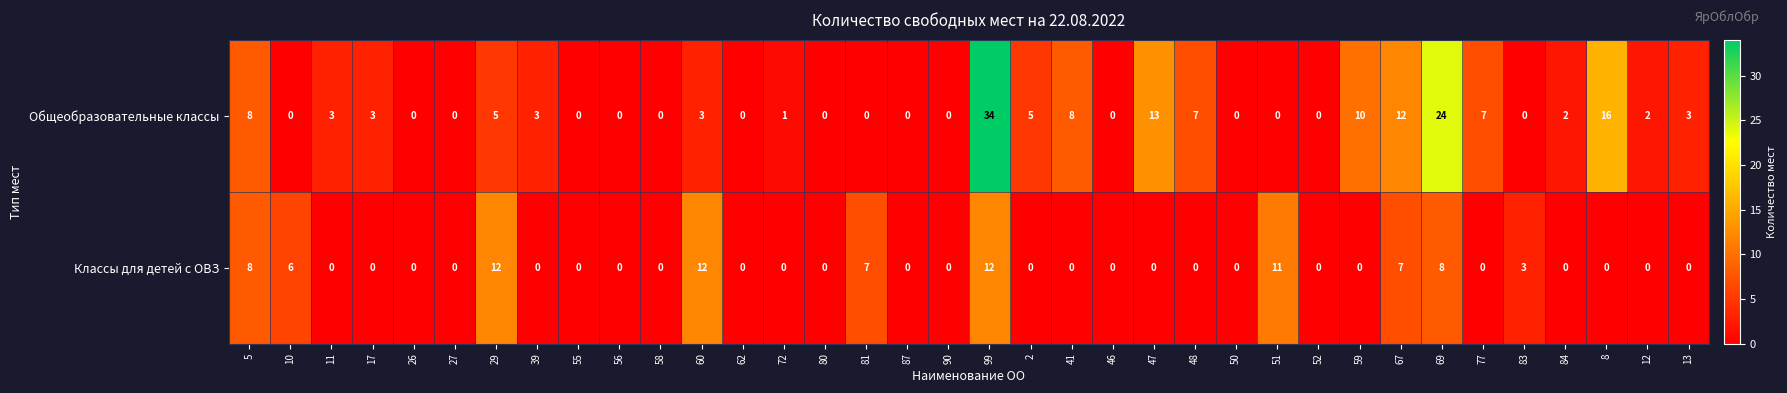

Is it true that Классы для детей с ОВЗ equals 5 at 2?

False